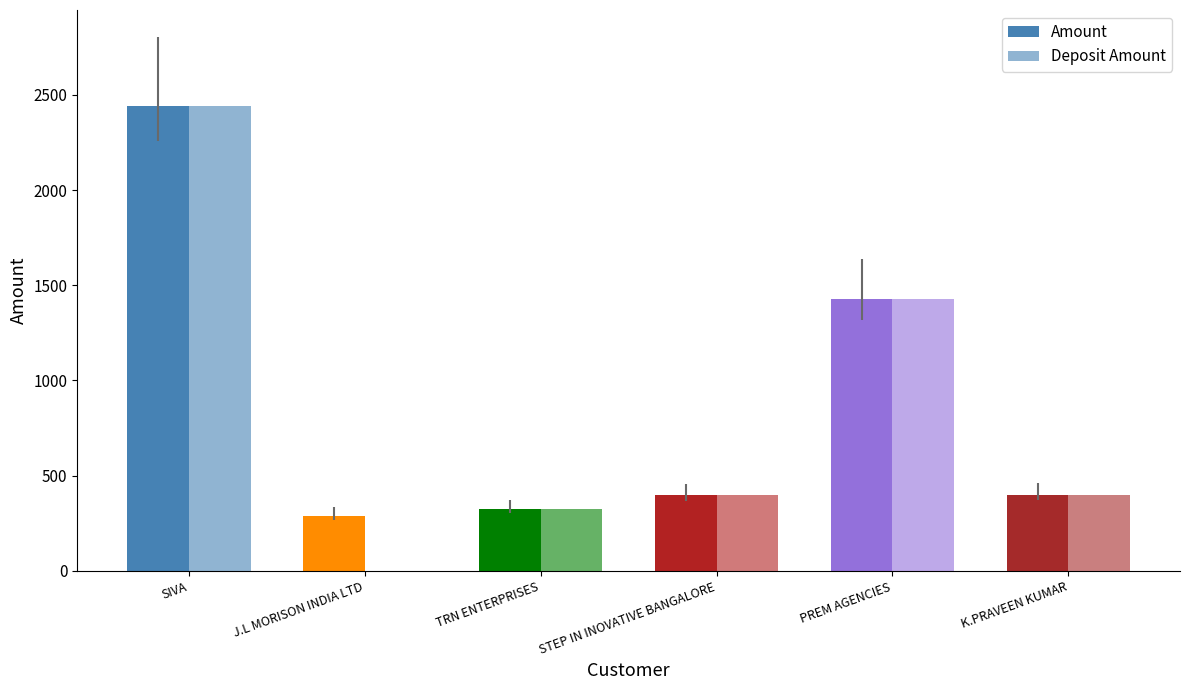

Reading left to right, list all the values displayed in this chart.

Amount: SIVA=2439	J.L MORISON INDIA LTD=291	TRN ENTERPRISES=326	STEP IN INOVATIVE BANGALORE=399	PREM AGENCIES=1426	K.PRAVEEN KUMAR=400
Deposit Amount: SIVA=2439	J.L MORISON INDIA LTD=0	TRN ENTERPRISES=326	STEP IN INOVATIVE BANGALORE=399	PREM AGENCIES=1426	K.PRAVEEN KUMAR=400